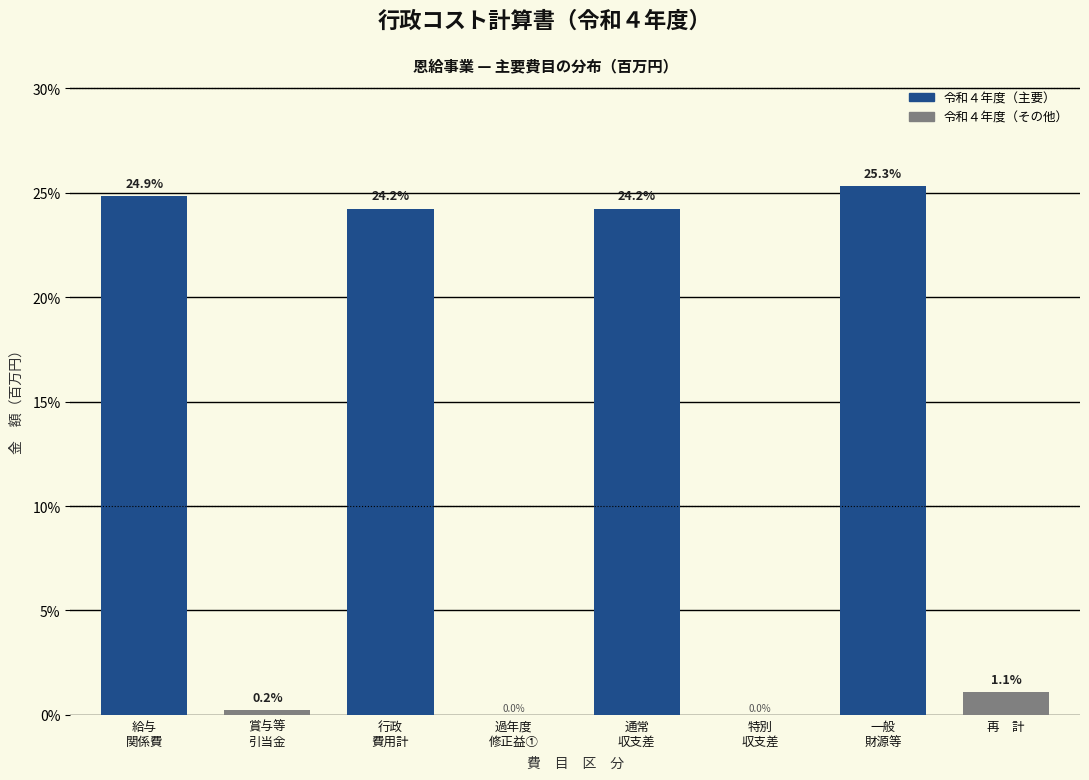

At which label is the value closest to 12?

再　計